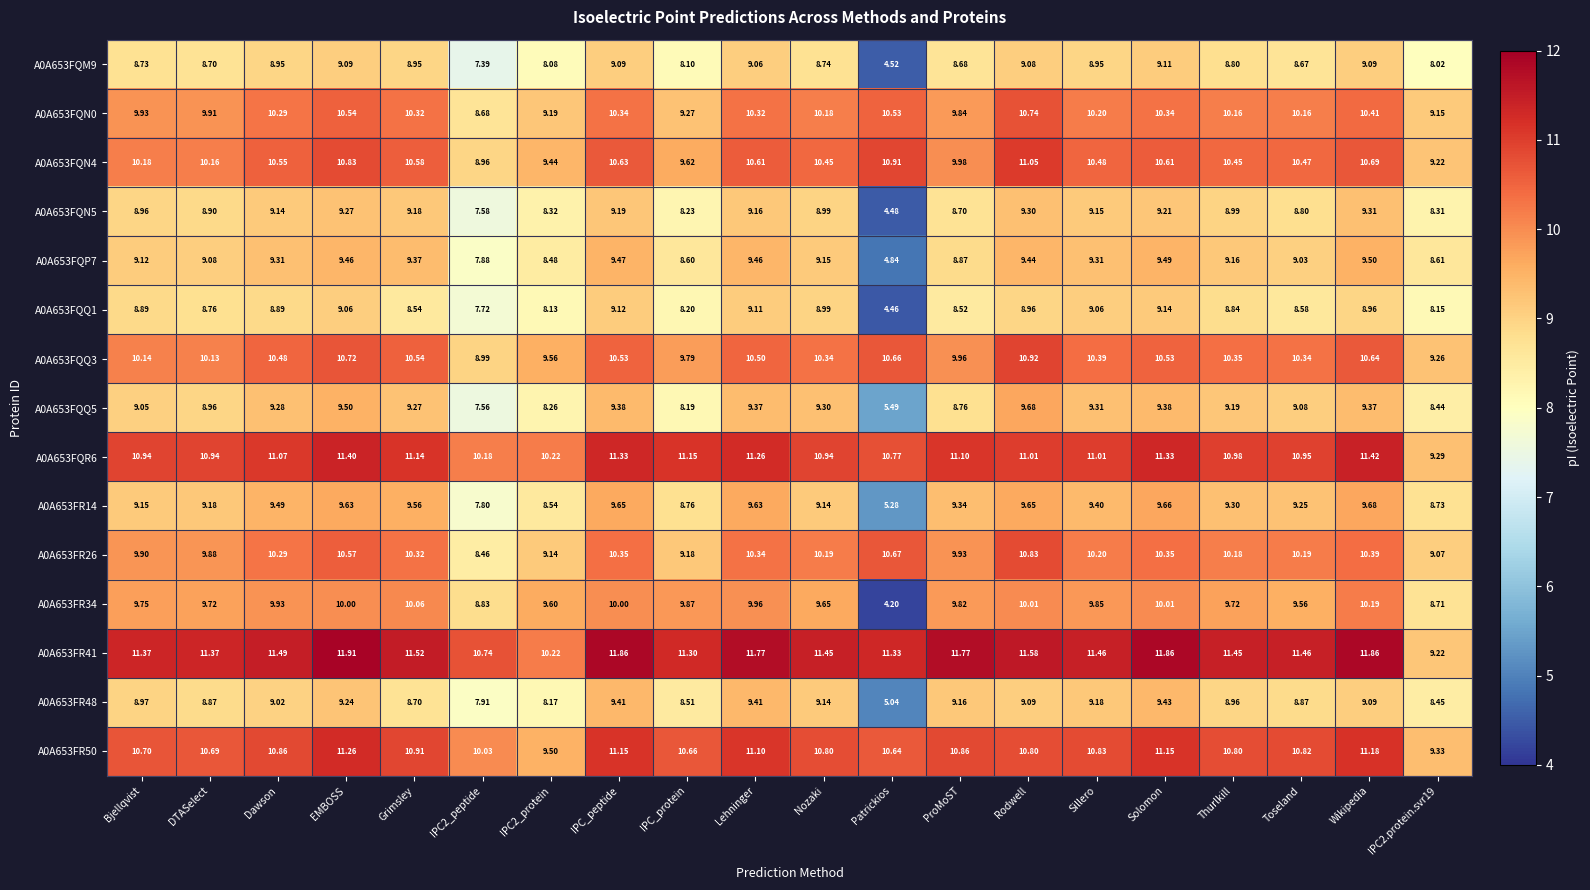

What is the minimum value shown in the chart?

4.2